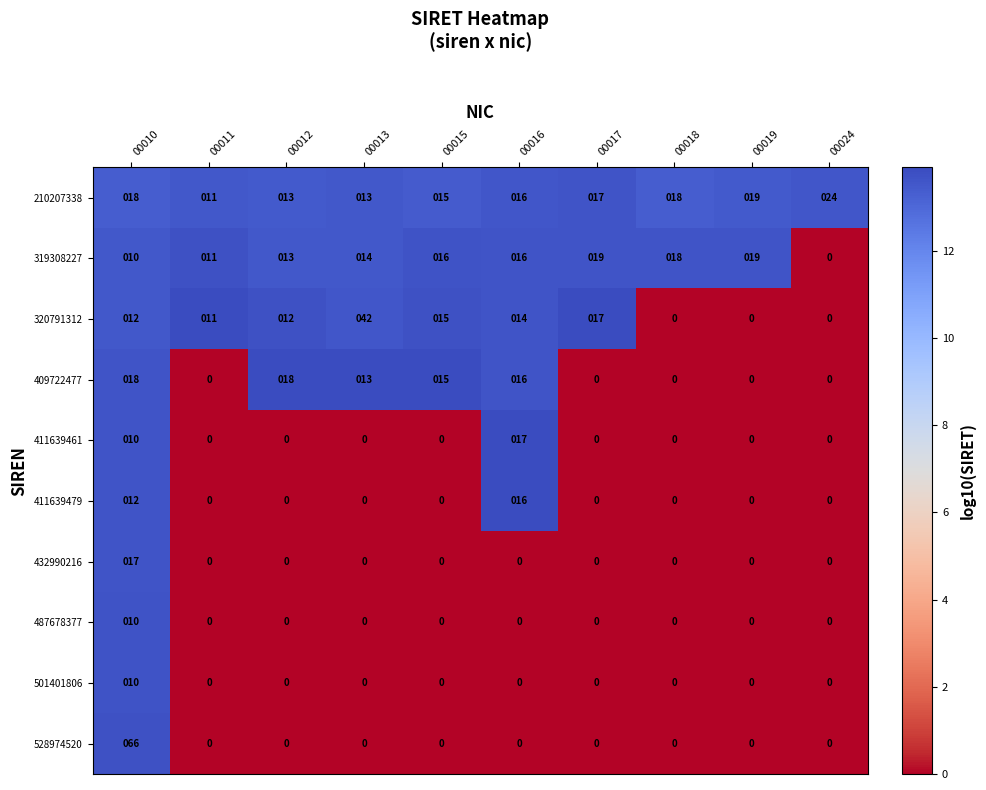

What is the difference between the second highest and minimum values in the 411639461 series?

10